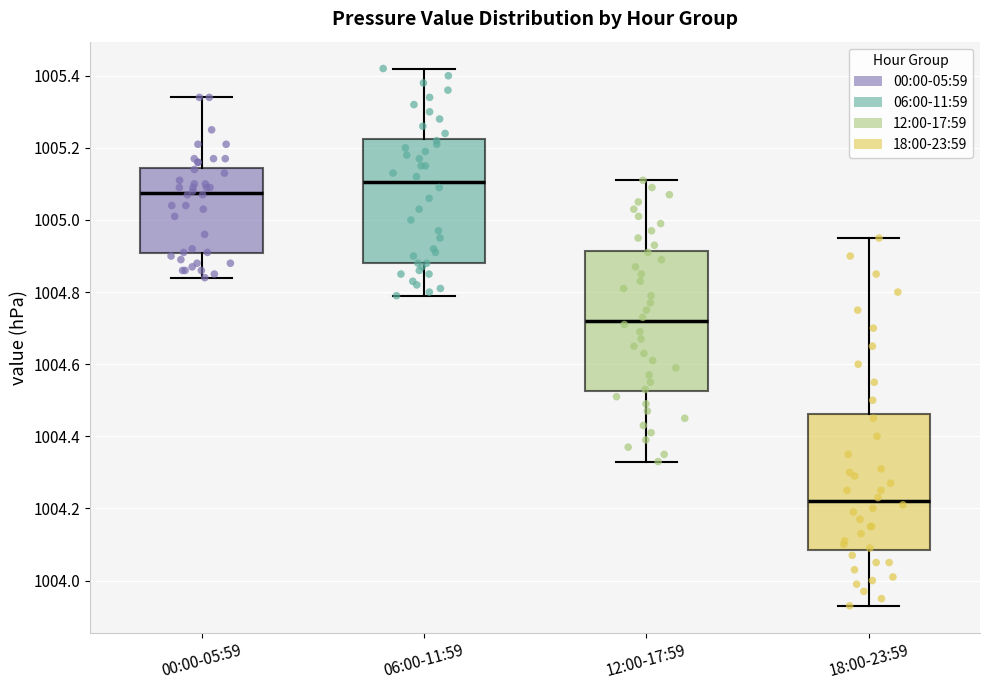

Reading left to right, read every box against the y-axis: the position of its median line, the range the box covers, and the ends of its whiskers. The values are not printed on the chart, so give them approximately, as read against the axis.

00:00-05:59: median 1005.08, box 1004.90 to 1005.14, whiskers 1004.84 to 1005.34
06:00-11:59: median 1005.10, box 1004.88 to 1005.22, whiskers 1004.80 to 1005.42
12:00-17:59: median 1004.72, box 1004.52 to 1004.92, whiskers 1004.34 to 1005.12
18:00-23:59: median 1004.22, box 1004.08 to 1004.46, whiskers 1003.94 to 1004.96